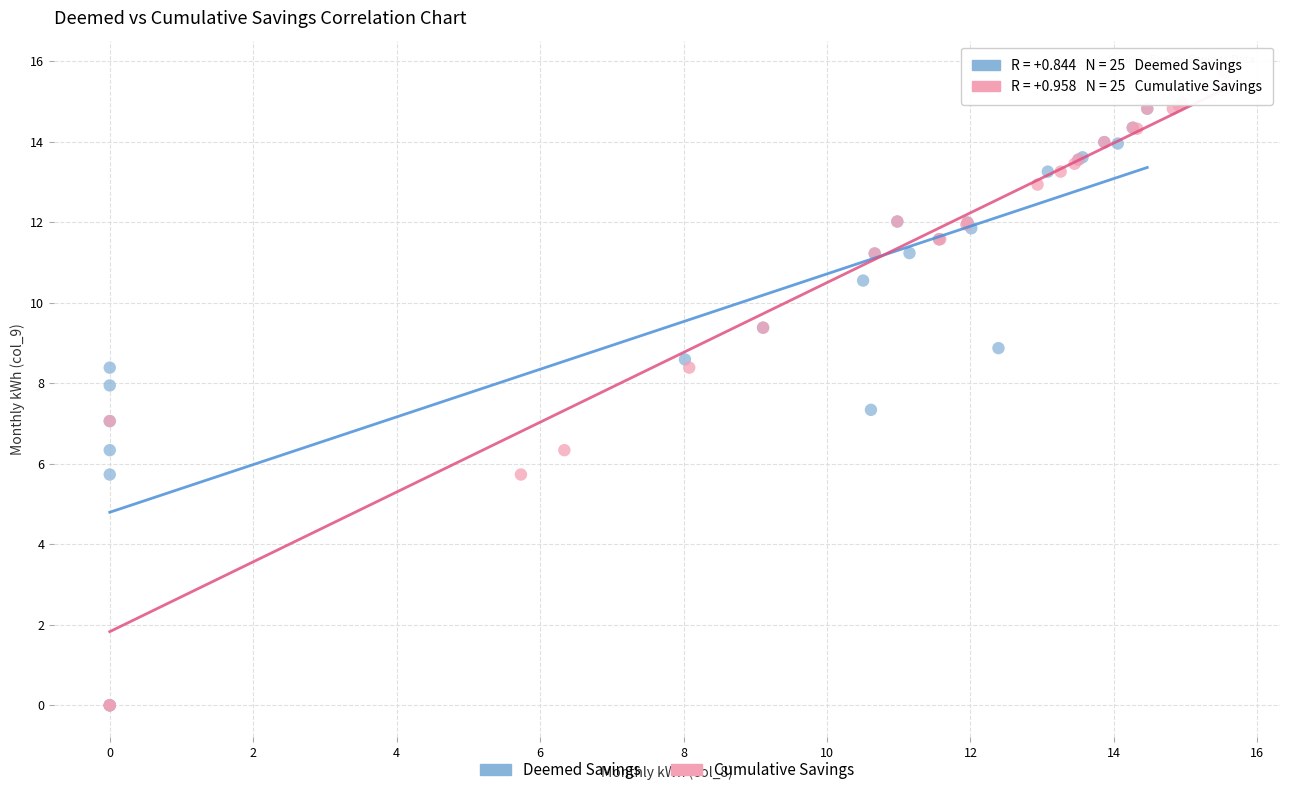

Which series has the widest spread of Y values?

Cumulative Savings